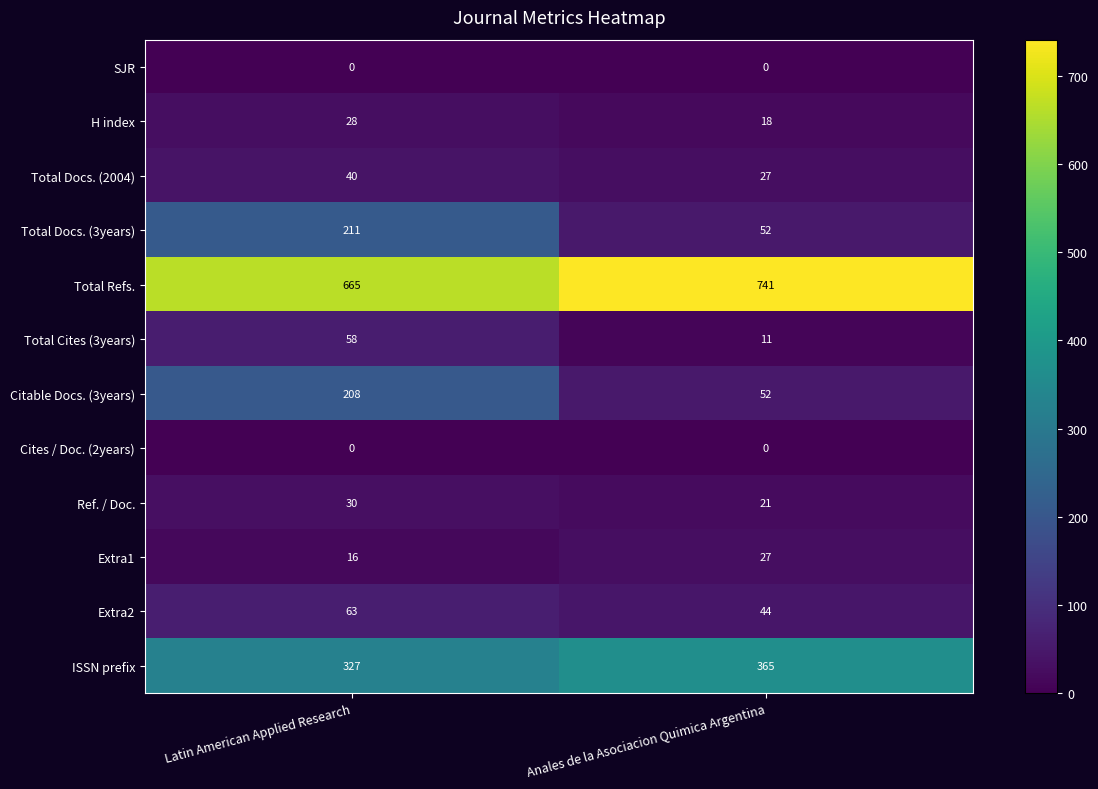

What is the lowest value of the ISSN prefix series?

327